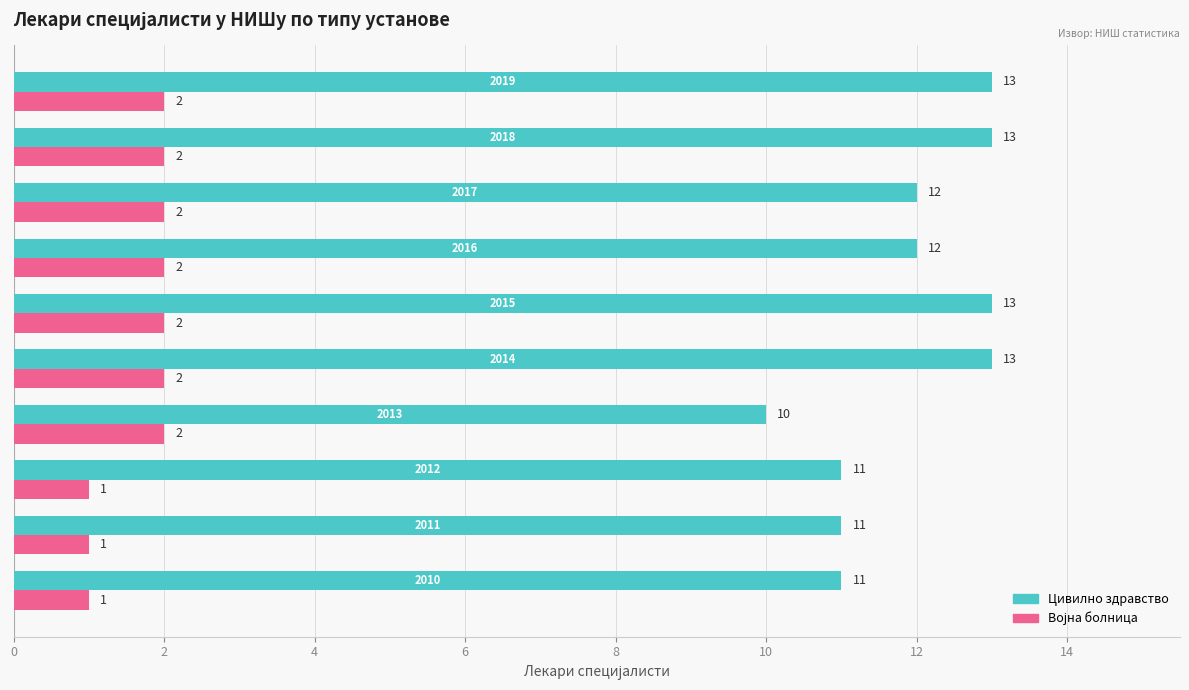

What is the greatest value displayed?

13